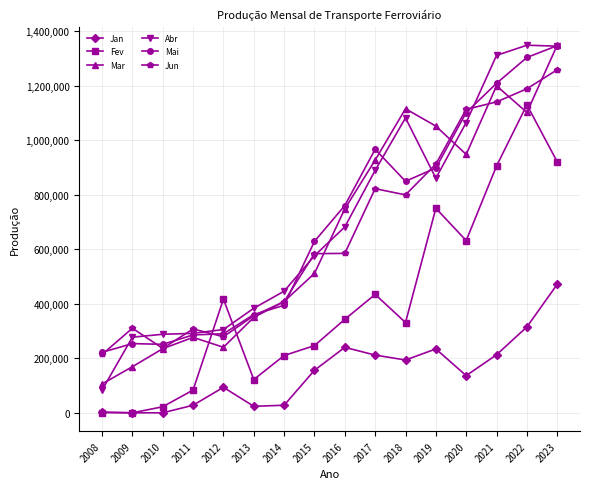

What is the minimum value for Jun?

213966